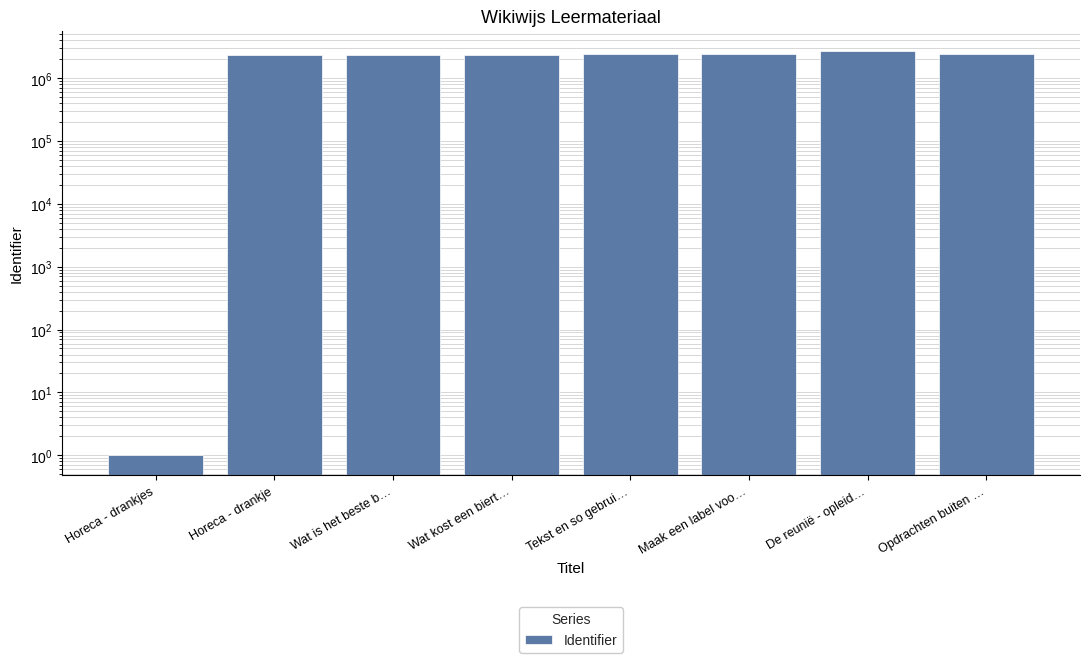

List the labels in order of value, largest first.

De reunië - opleid…, Maak een label voo…, Tekst en so gebrui…, Opdrachten buiten …, Wat kost een biert…, Wat is het beste b…, Horeca - drankje, Horeca - drankjes